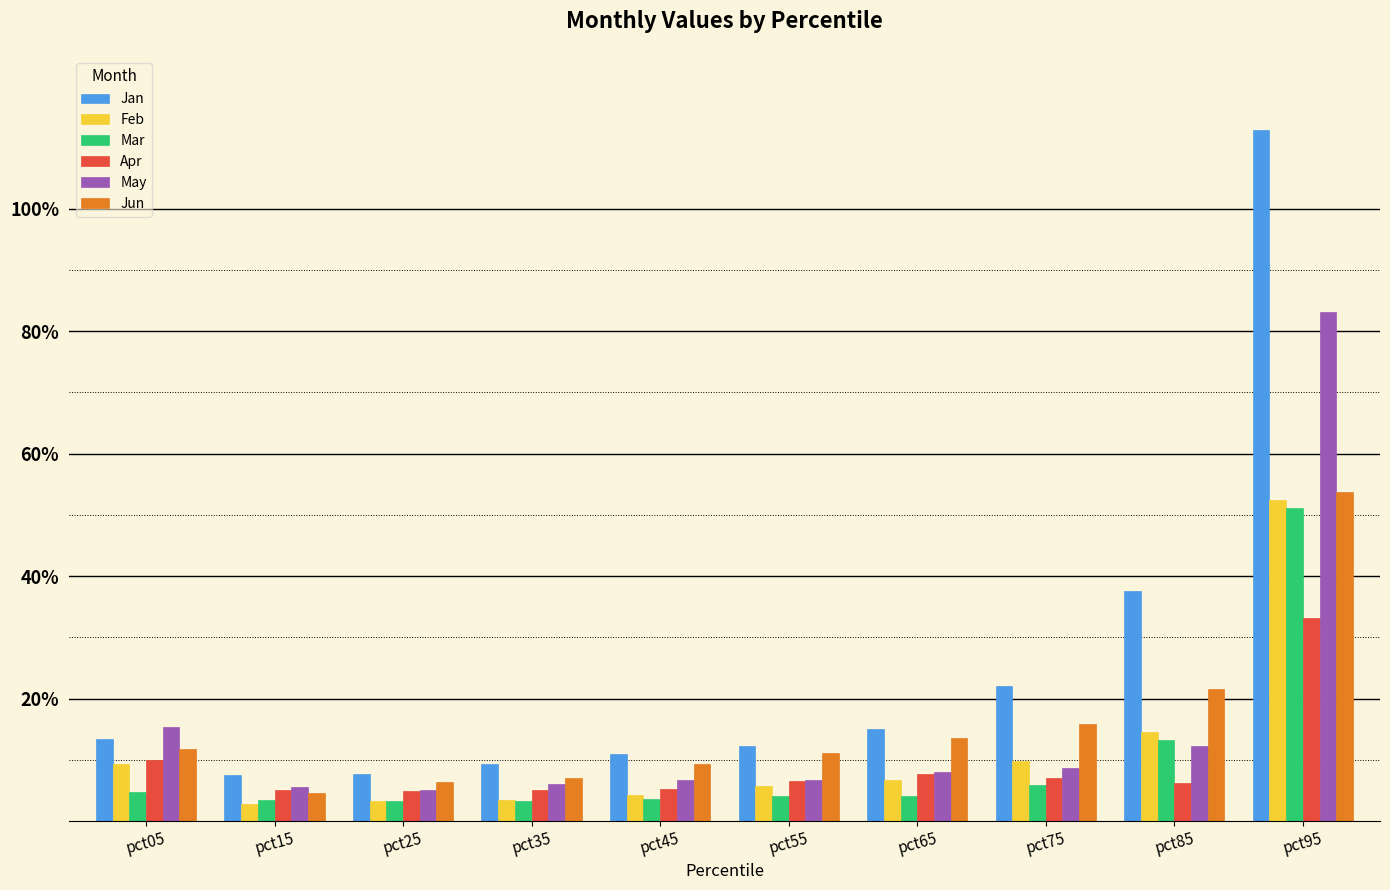

Reading left to right, transcribe all the data shown in this chart.

Jan: pct05=0.1	pct15=0.1	pct25=0.1	pct35=0.1	pct45=0.1	pct55=0.1	pct65=0.2	pct75=0.2	pct85=0.4	pct95=1.1
Feb: pct05=0.1	pct15=0.0	pct25=0.0	pct35=0.0	pct45=0.0	pct55=0.1	pct65=0.1	pct75=0.1	pct85=0.1	pct95=0.5
Mar: pct05=0.0	pct15=0.0	pct25=0.0	pct35=0.0	pct45=0.0	pct55=0.0	pct65=0.0	pct75=0.1	pct85=0.1	pct95=0.5
Apr: pct05=0.1	pct15=0.0	pct25=0.0	pct35=0.1	pct45=0.1	pct55=0.1	pct65=0.1	pct75=0.1	pct85=0.1	pct95=0.3
May: pct05=0.2	pct15=0.1	pct25=0.1	pct35=0.1	pct45=0.1	pct55=0.1	pct65=0.1	pct75=0.1	pct85=0.1	pct95=0.8
Jun: pct05=0.1	pct15=0.0	pct25=0.1	pct35=0.1	pct45=0.1	pct55=0.1	pct65=0.1	pct75=0.2	pct85=0.2	pct95=0.5